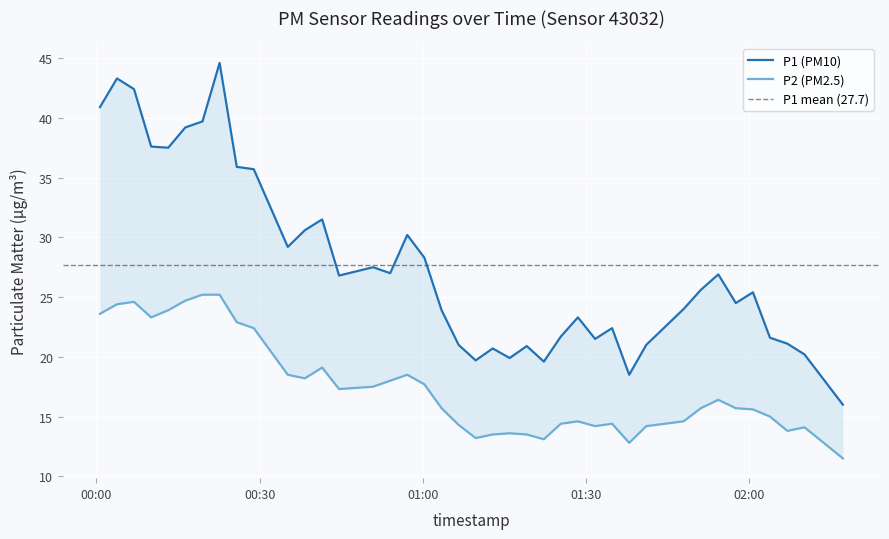

Which category has the lowest value across all series?

2023-02-28T02:17:15